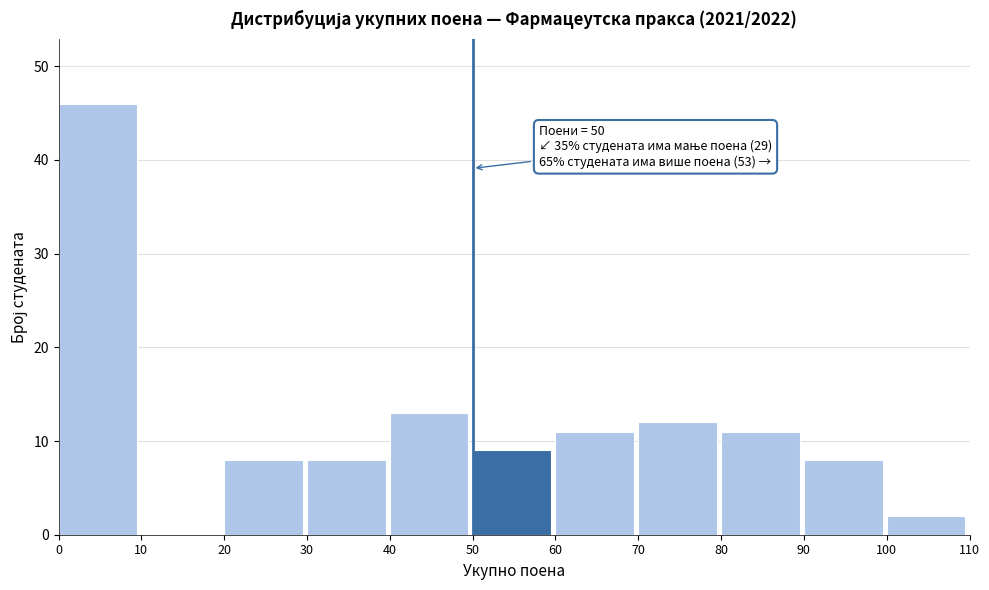

Which range on the x-axis has the tallest bar?

0 to 10